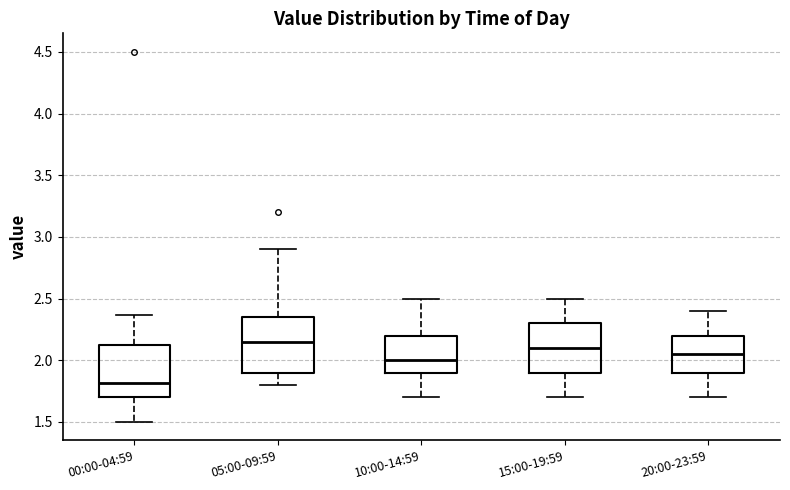

Reading left to right, read every box against the y-axis: the position of its median line, the range the box covers, and the ends of its whiskers. The values are not printed on the chart, so give them approximately, as read against the axis.

00:00-04:59: median 1.80, box 1.70 to 2.15, whiskers 1.50 to 2.35
05:00-09:59: median 2.15, box 1.90 to 2.35, whiskers 1.80 to 2.90
10:00-14:59: median 2.00, box 1.90 to 2.20, whiskers 1.70 to 2.50
15:00-19:59: median 2.10, box 1.90 to 2.30, whiskers 1.70 to 2.50
20:00-23:59: median 2.05, box 1.90 to 2.20, whiskers 1.70 to 2.40